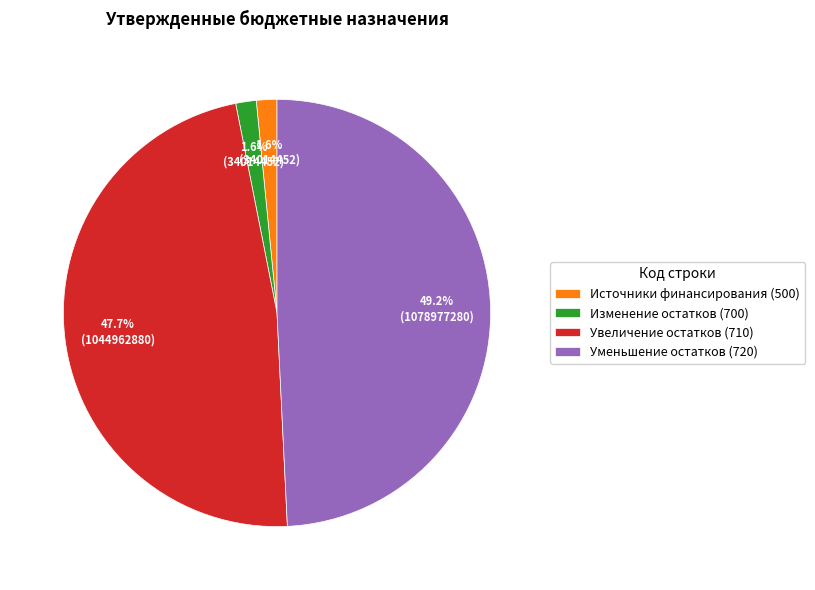

What is the ratio of the value at Увеличение остатков (710) to the value at Уменьшение остатков (720)?

1.0